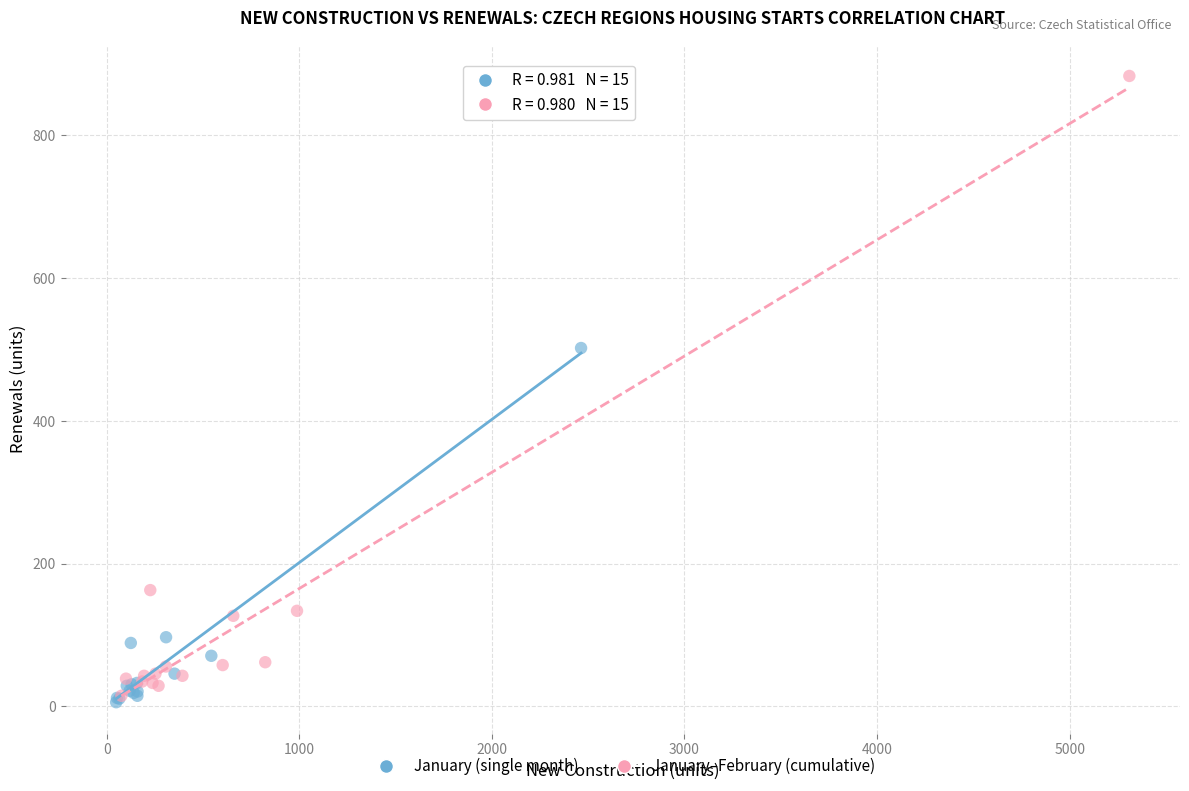

Which series reaches the maximum Y coordinate?

January–February (cumulative)